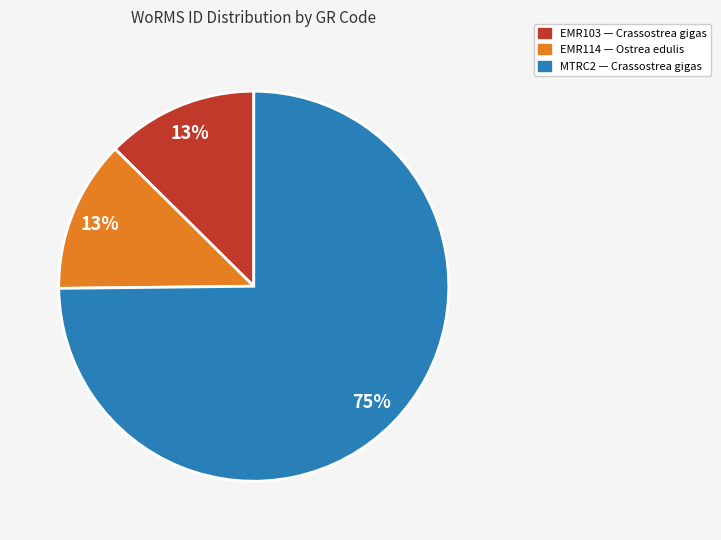

Is the sum of MTRC2 and EMR103 greater than half?

Yes